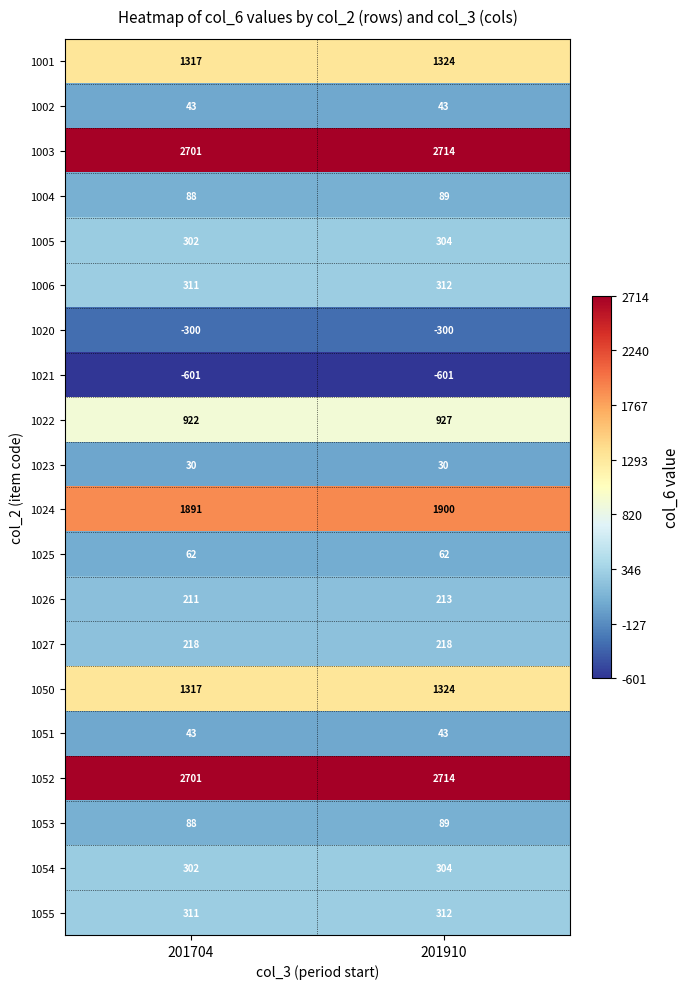

How many data points does each series have?

2